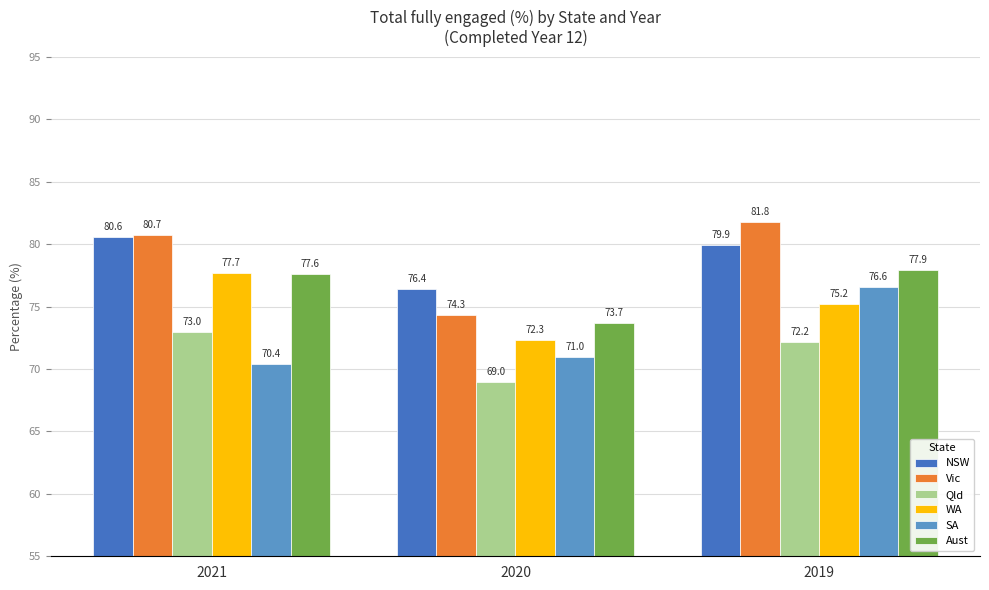

What is the total value across all series at 2021?

460.0